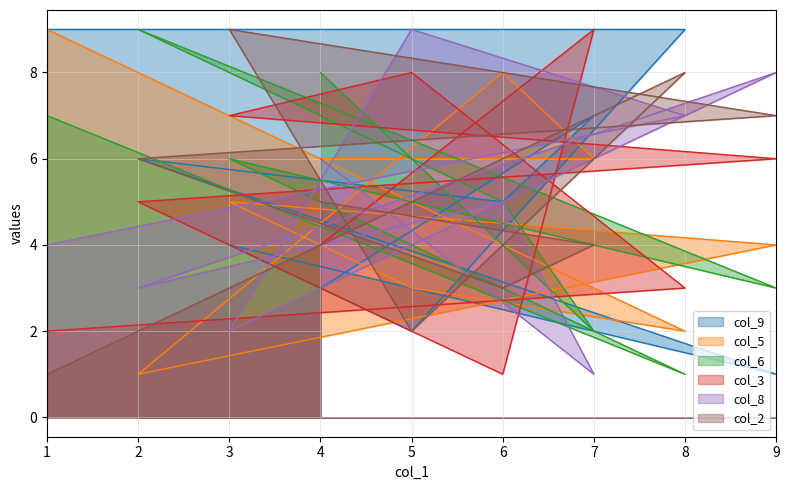

True or false: col_6 has more than 2 points higher than both neighbors.

False